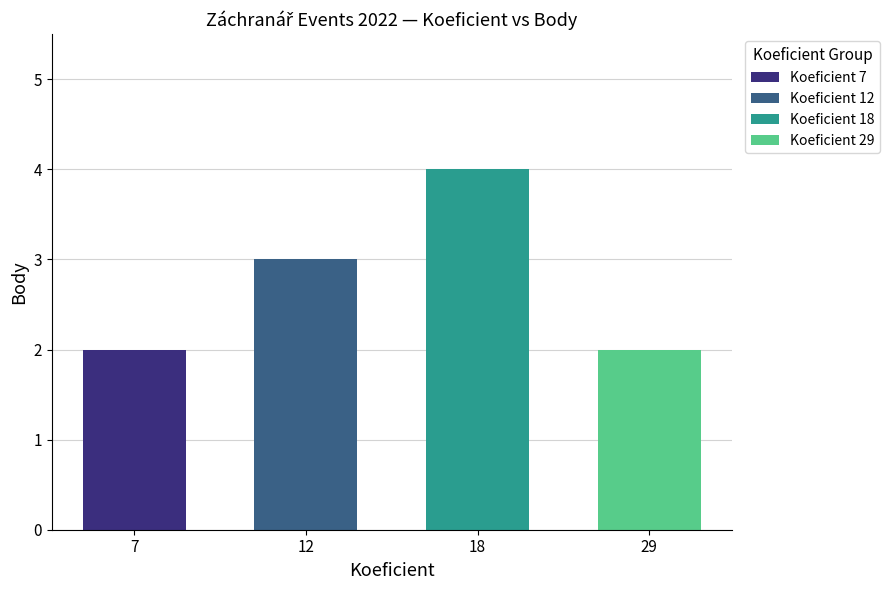

What is the greatest value displayed?

4